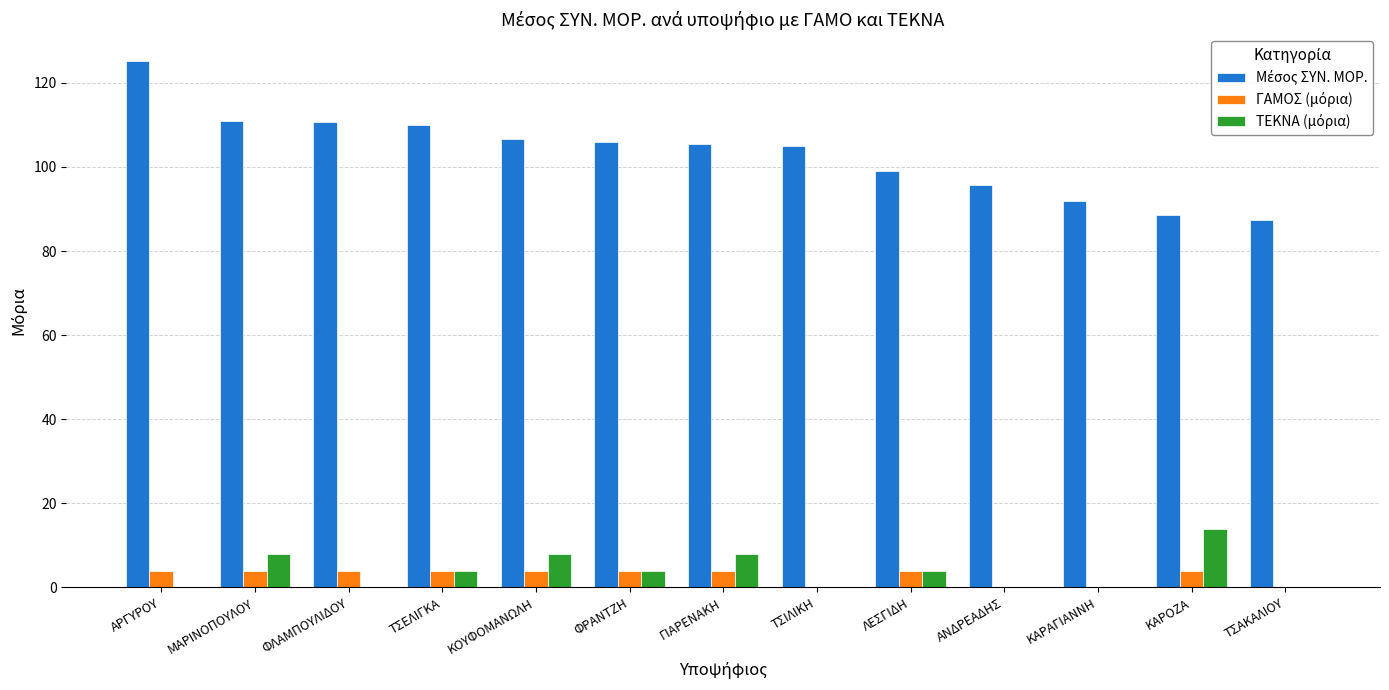

At which category does the chart reach its peak across all series?

ΑΡΓΥΡΟΥ